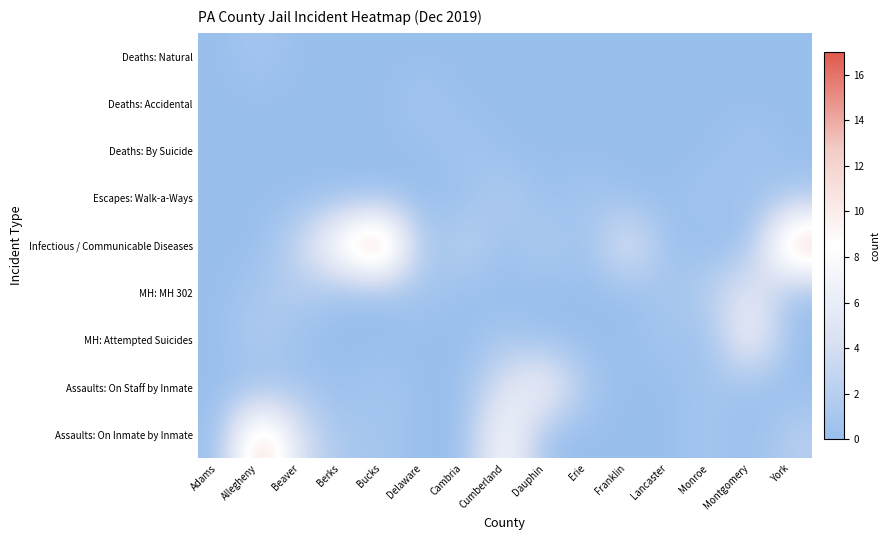

Rank the series by their maximum value, from highest to lowest.

Infectious / Communicable Diseases, Assaults: On Inmate by Inmate, MH: Attempted Suicides, Assaults: On Staff by Inmate, MH: MH 302, Escapes: Walk-a-Ways, Deaths: Natural, Deaths: Accidental, Deaths: By Suicide